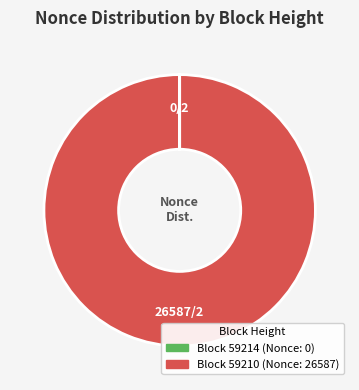

Is there any slice that represents more than half of the pie?

Yes